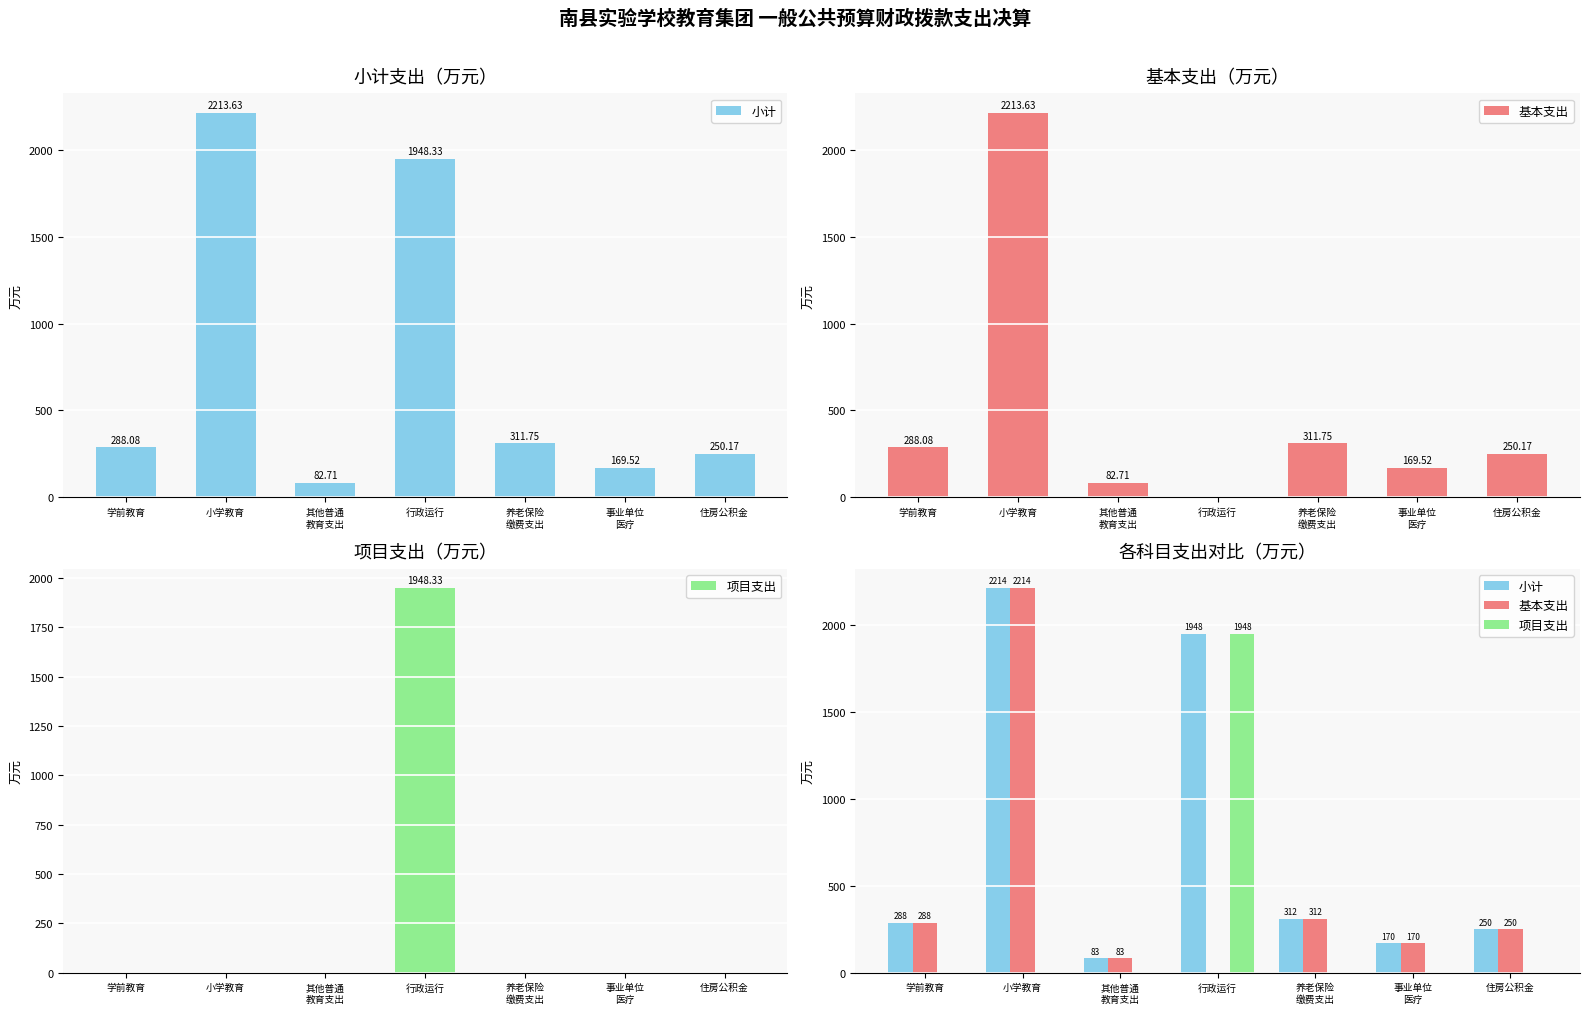

What is the maximum value for 项目支出?

1948.3